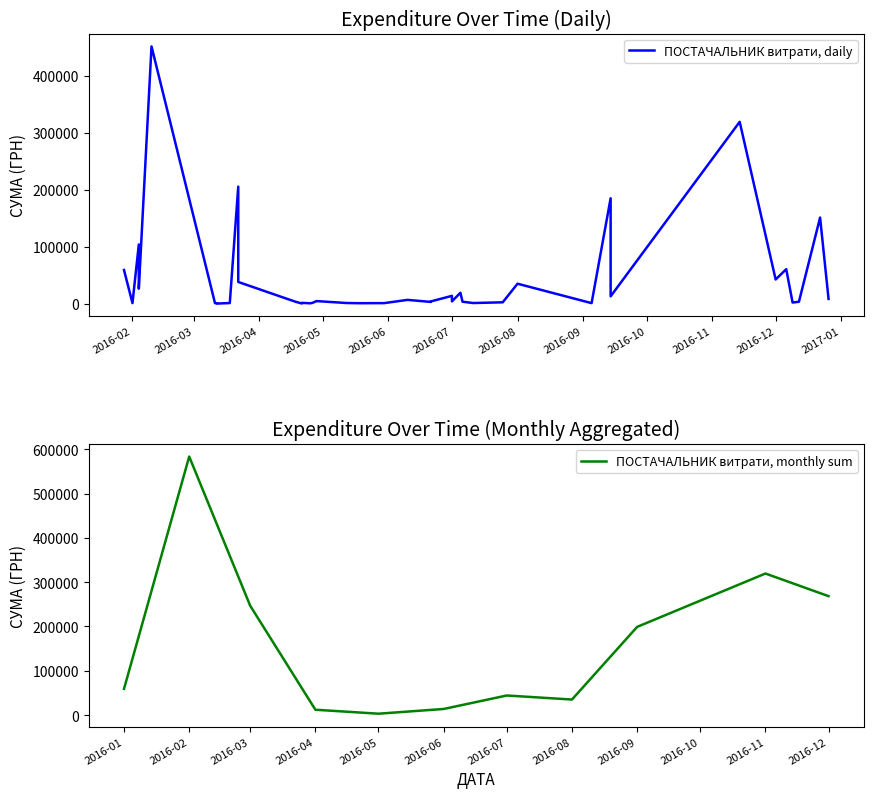

What is the maximum value for ПОСТАЧАЛЬНИК витрати, monthly sum?

583556.1